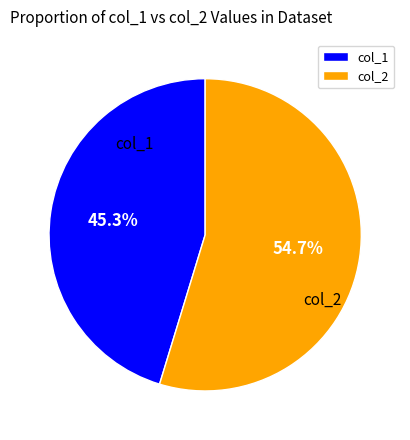

Which slice is the largest?

col_2